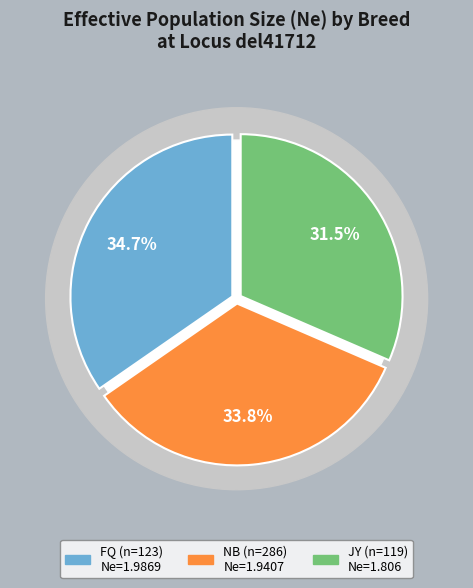

To the nearest percent, what percentage of the pie is NB (n=286)?

34%